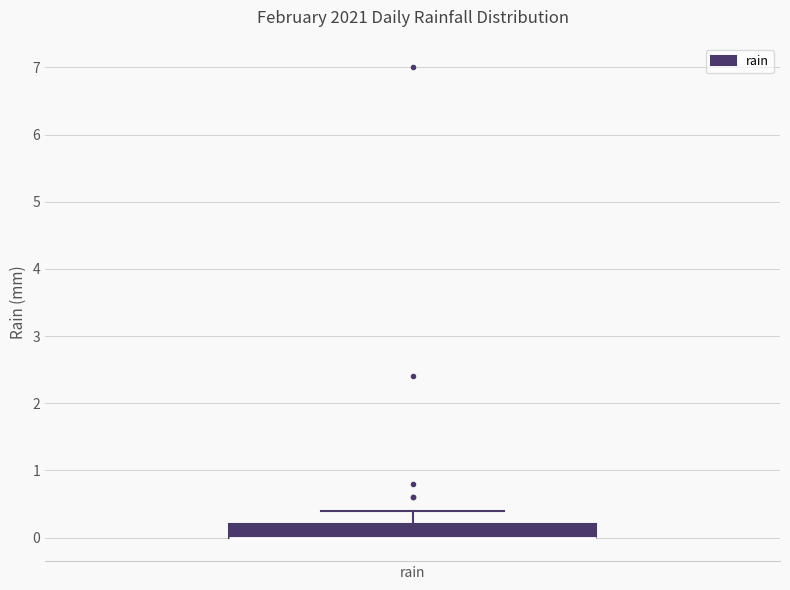

Where does the upper whisker of the box for rain end on the y-axis? The values are not printed on the chart, so give them approximately, as read against the axis.

0.4